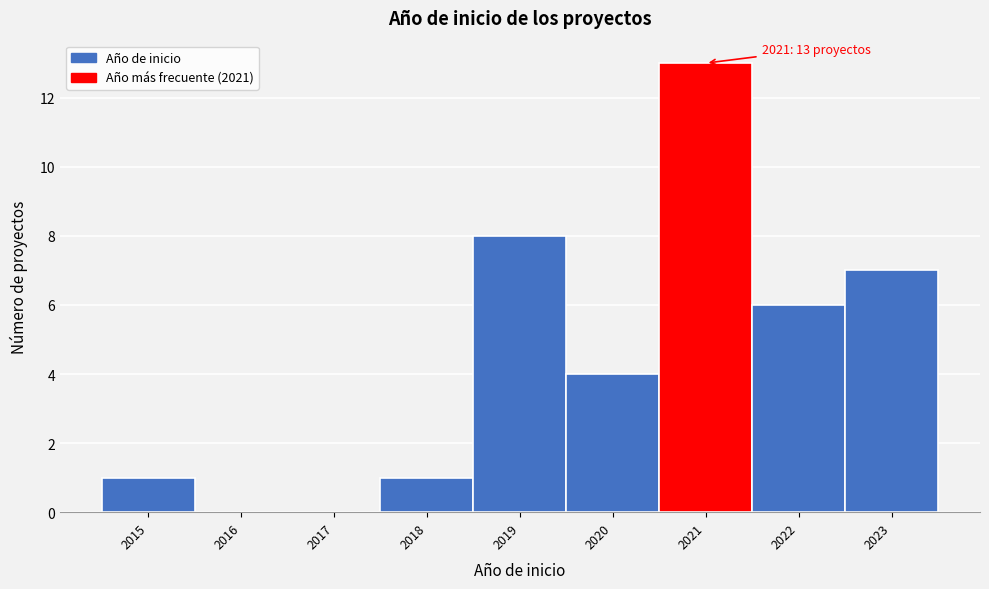

Over which range of the x-axis is the bar tallest?

2020.5 to 2021.5